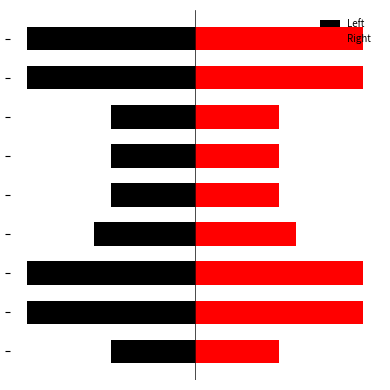

What is the greatest value displayed?

5.0